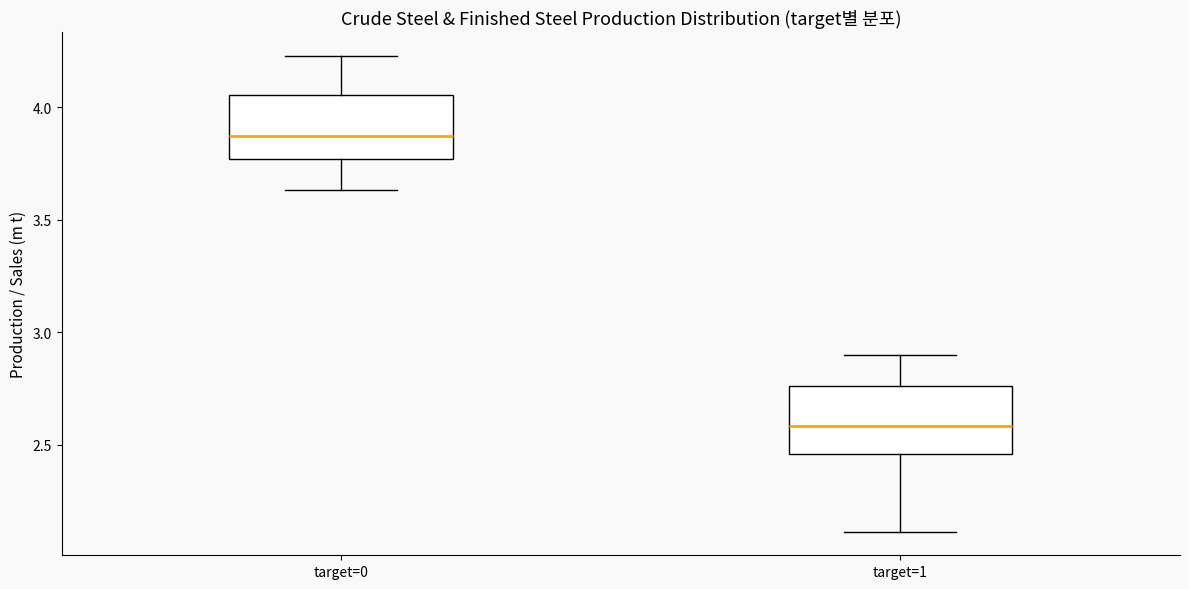

Which box has the lowest median line?

target=1